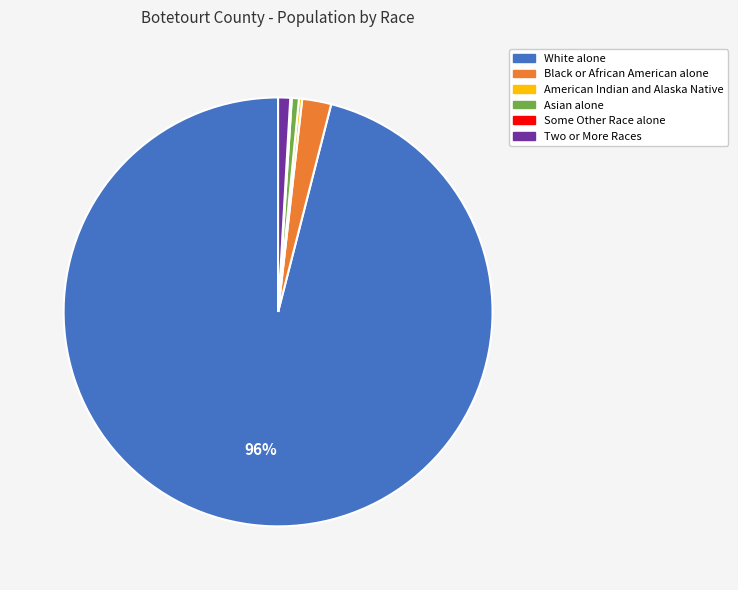

What percentage is the White alone slice, to the nearest percent?

96%